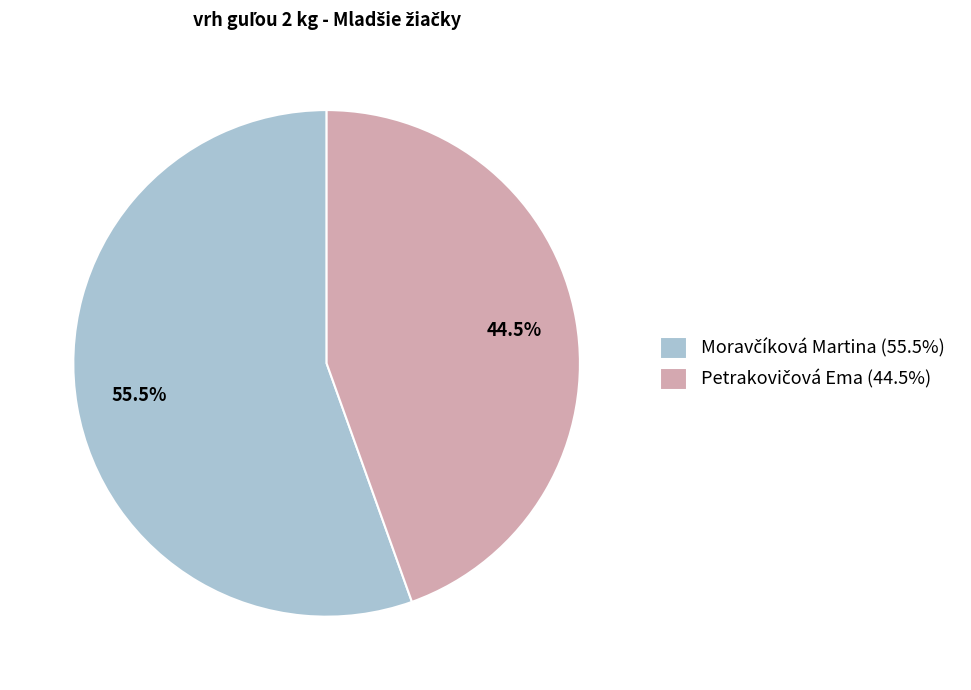

Is there any slice that represents more than half of the pie?

Yes